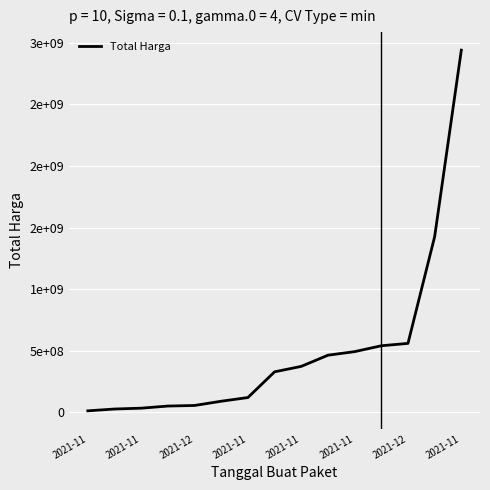

What is the difference between the second highest and second lowest values?

1398455900